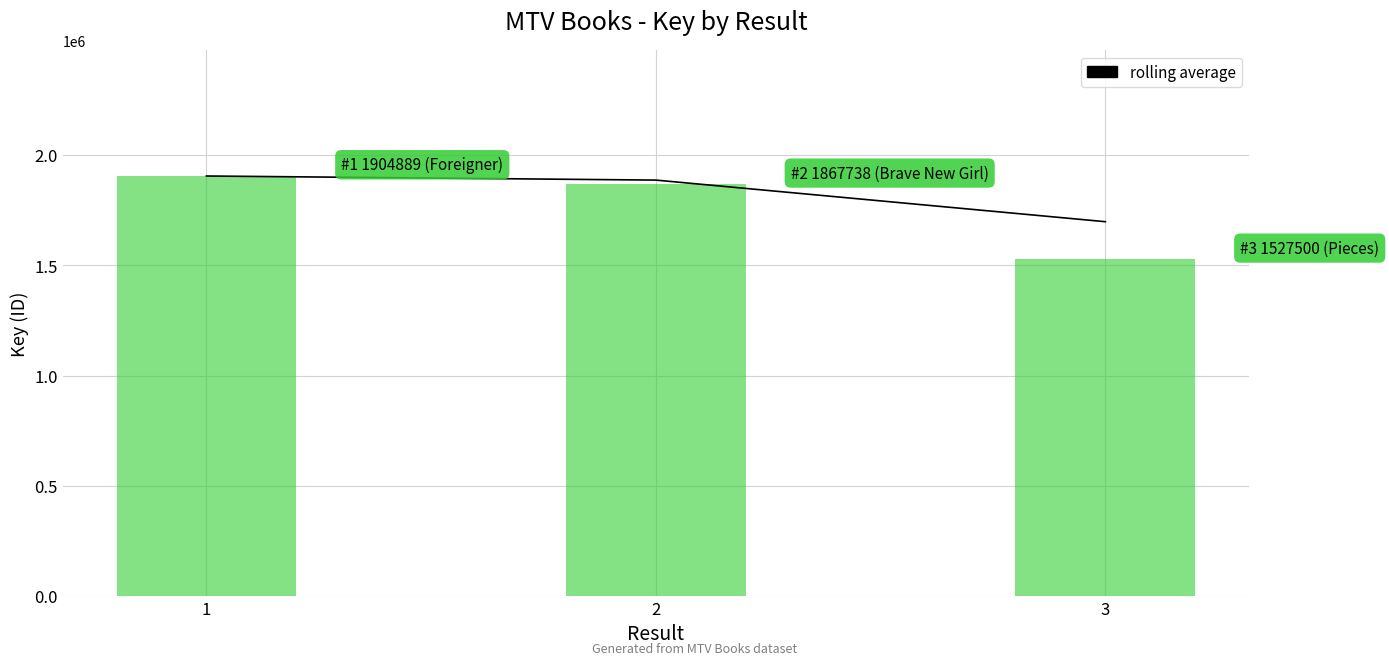

What is the average value?

1829607.2